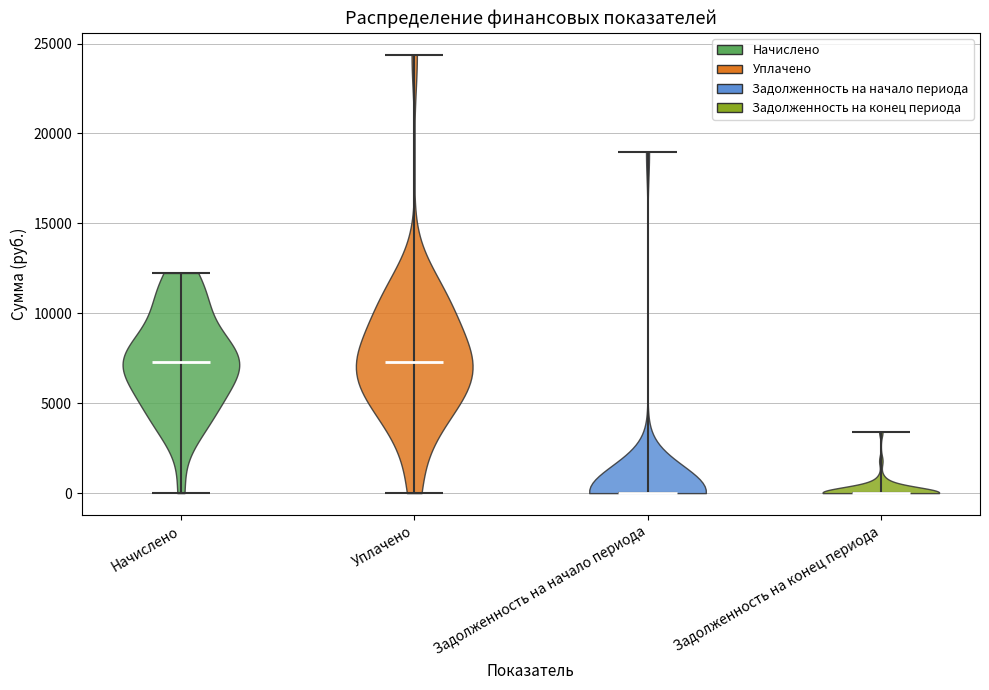

Reading left to right, read every violin against the y-axis: where its median line is, and the lowest and highest points it reaches. The values are not printed on the chart, so give them approximately, as read against the axis.

Начислено: median line 7500, lowest point 0, highest point 12000
Уплачено: median line 7500, lowest point 0, highest point 24500
Задолженность на начало периода: median line 0, lowest point 0, highest point 19000
Задолженность на конец периода: median line 0, lowest point 0, highest point 3500